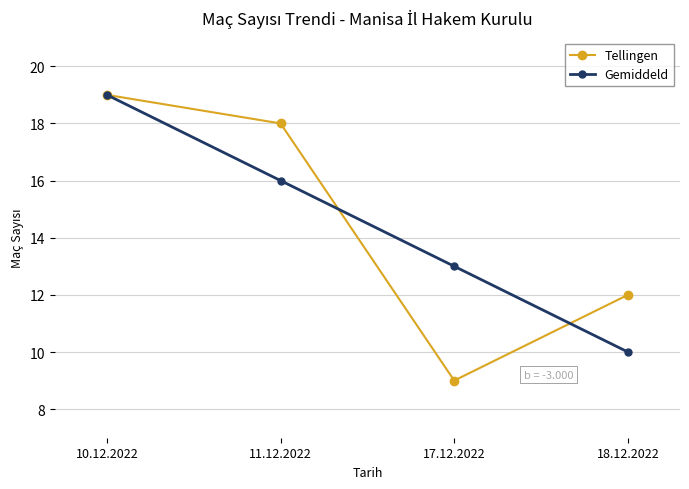

Reading right to left, what are all the values shown in this chart?

Tellingen: 12.0	9.0	18.0	19.0
Gemiddeld: 10.0	13.0	16.0	19.0